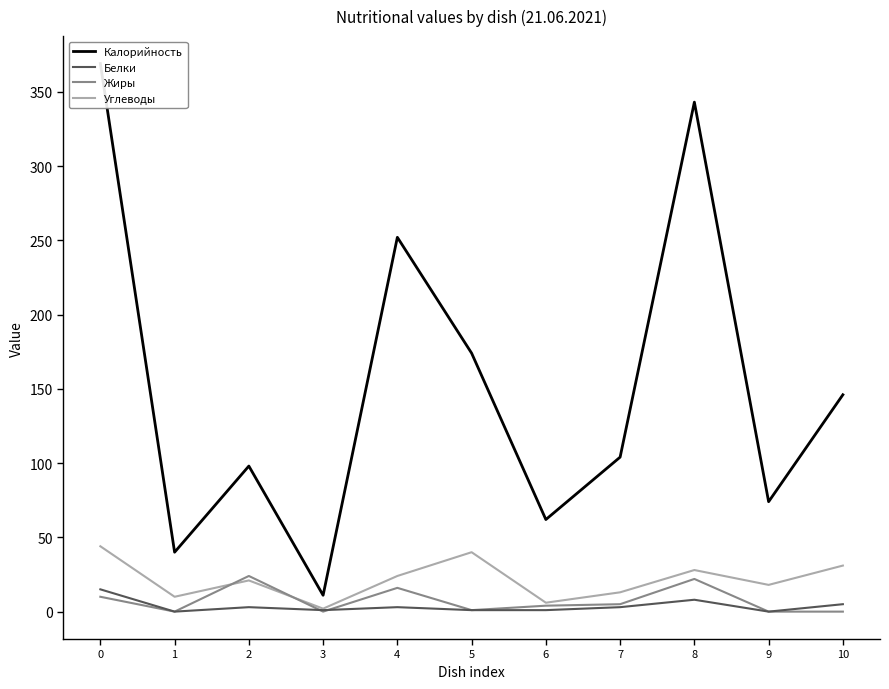

True or false: Белки has more than 2 interior local peaks.

True